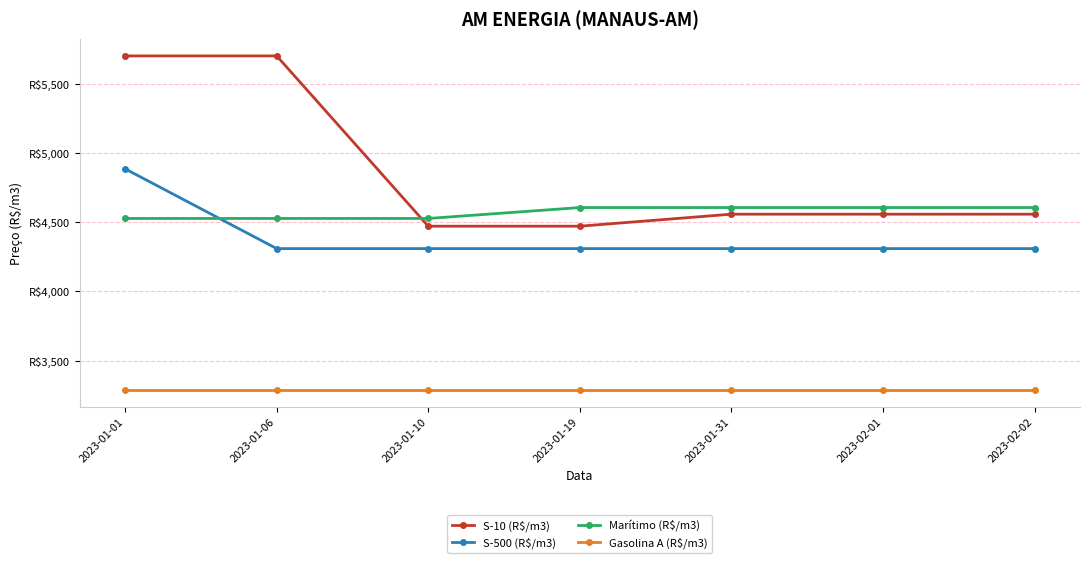

Is the value of Gasolina A (R$/m3) at 2023-01-10 greater than the value of S-10 (R$/m3) at 2023-01-10?

No